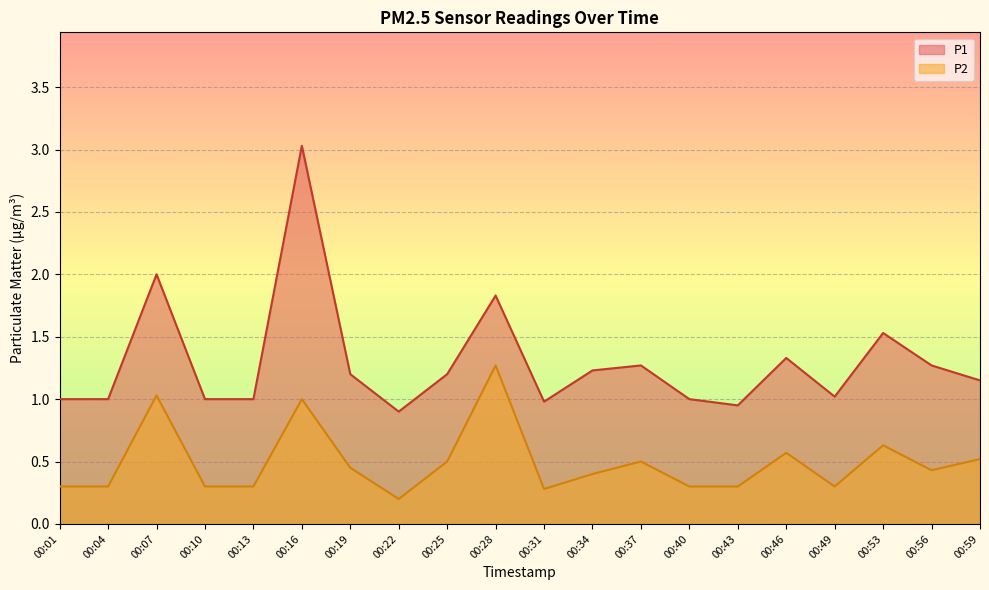

The P2 series shows 0.3 at 00:43. True or false?

True